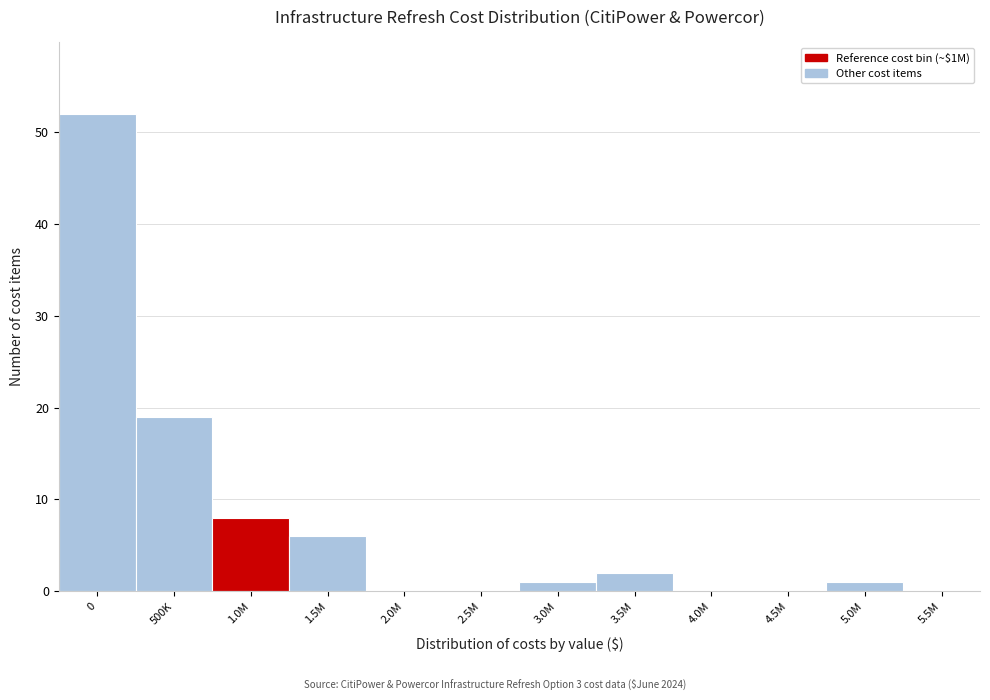

Reading left to right, list all the values displayed in this chart.

0=52	500K=19	1.0M=8	1.5M=6	2.0M=0	2.5M=0	3.0M=1	3.5M=2	4.0M=0	4.5M=0	5.0M=1	5.5M=0